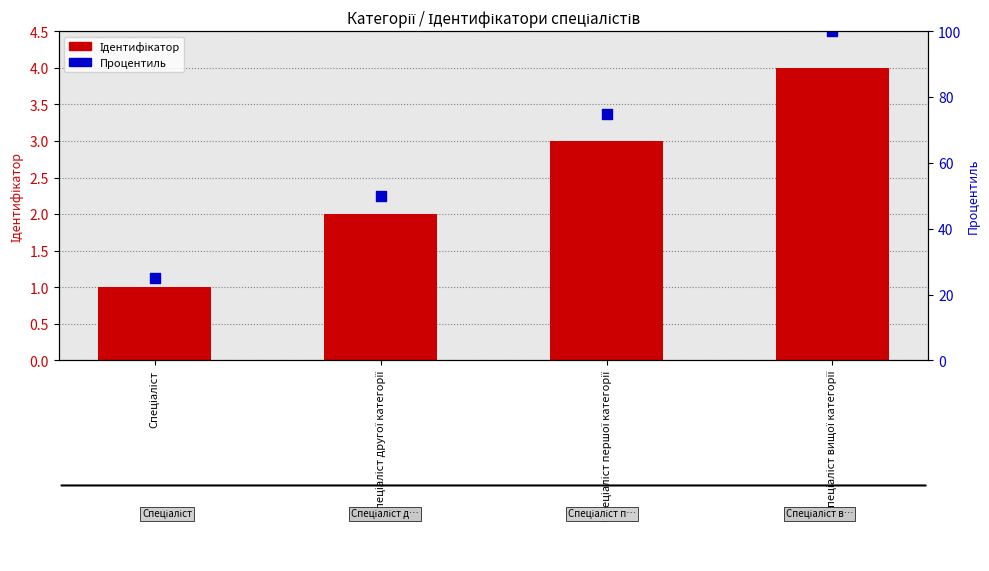

Which series has the largest Y range (max minus min)?

Процентиль